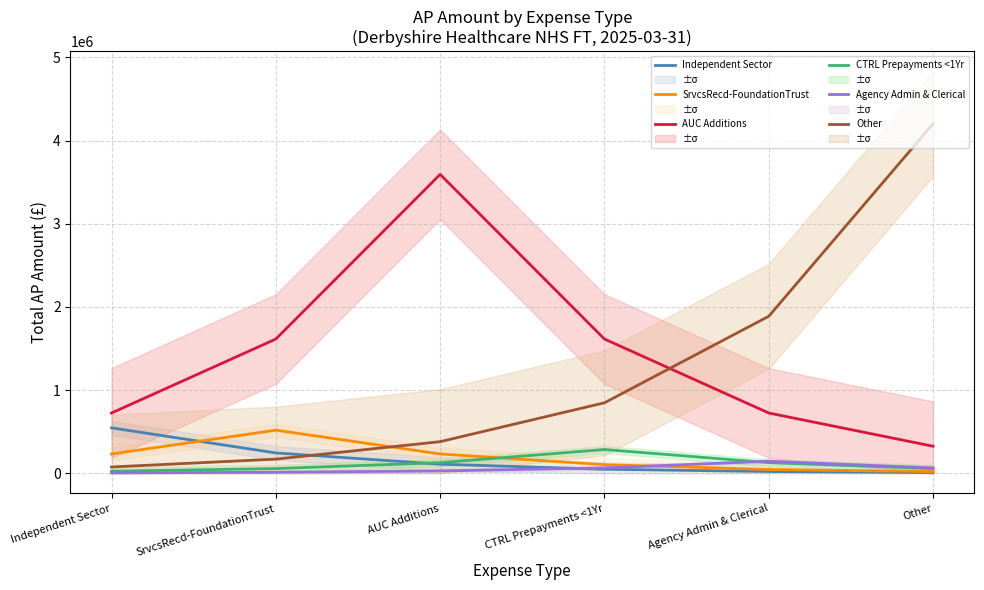

The Agency Admin & Clerical series shows 9595.6 at Independent Sector. True or false?

False